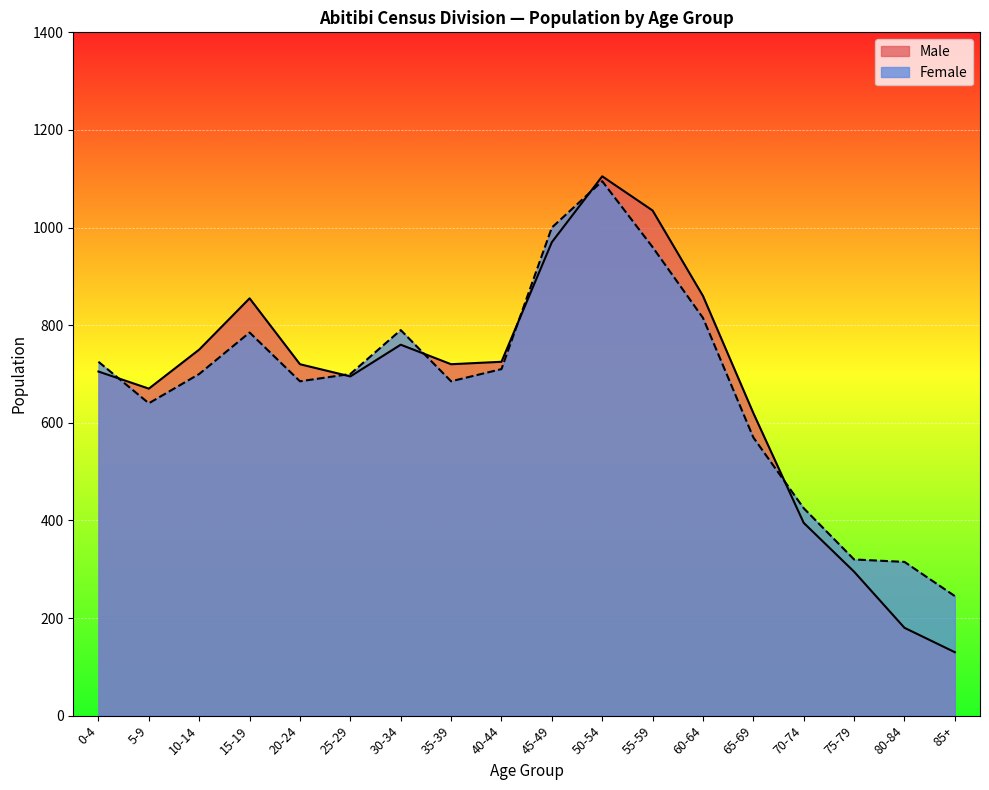

How many interior local peaks does the Male series have?

3